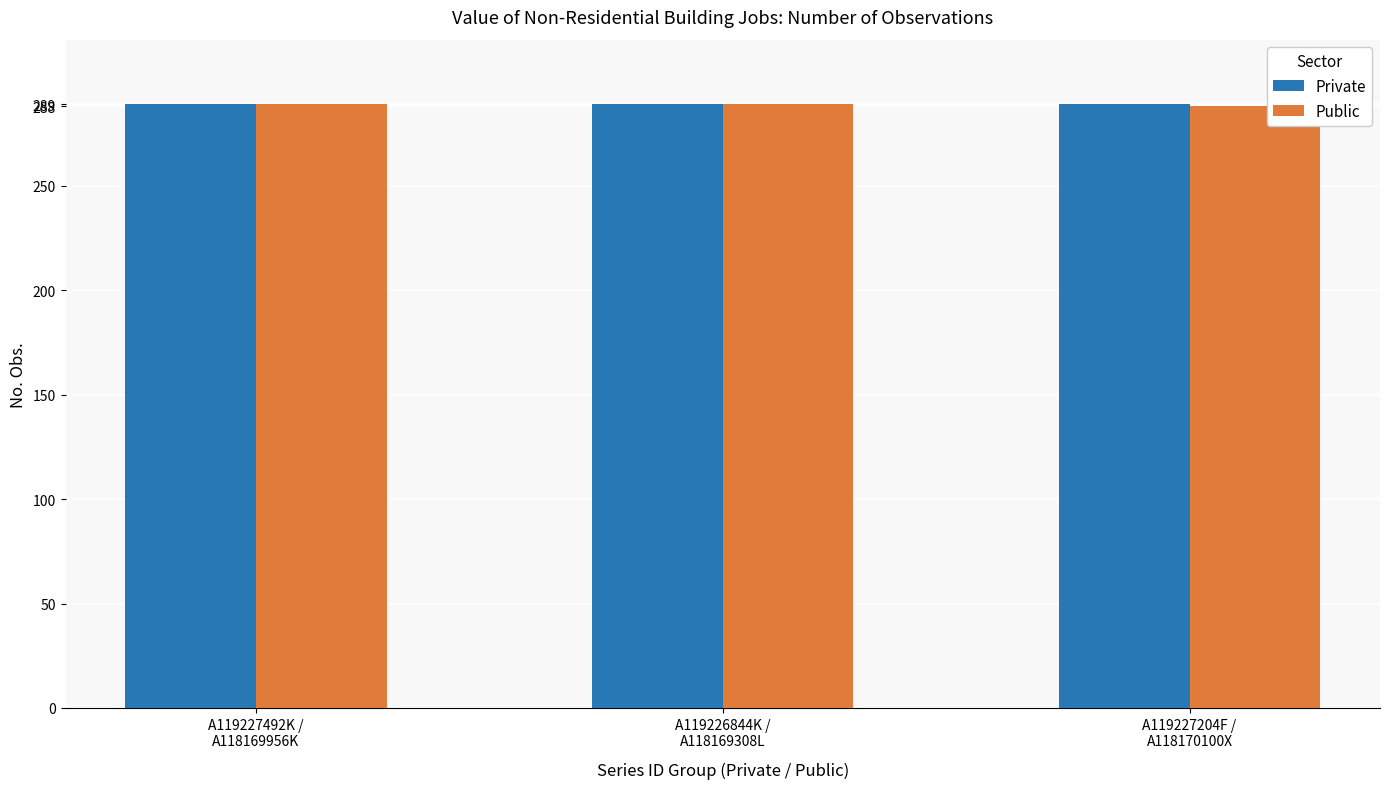

What is the highest value of the Public series?

289